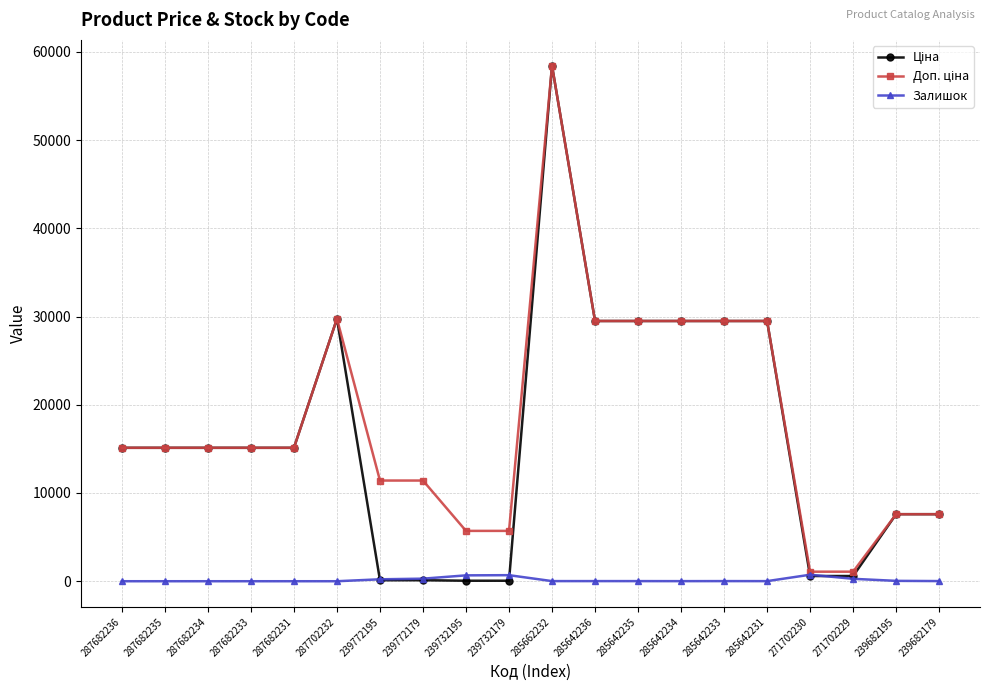

Is it true that Залишок equals 273.0 at 271702229?

True